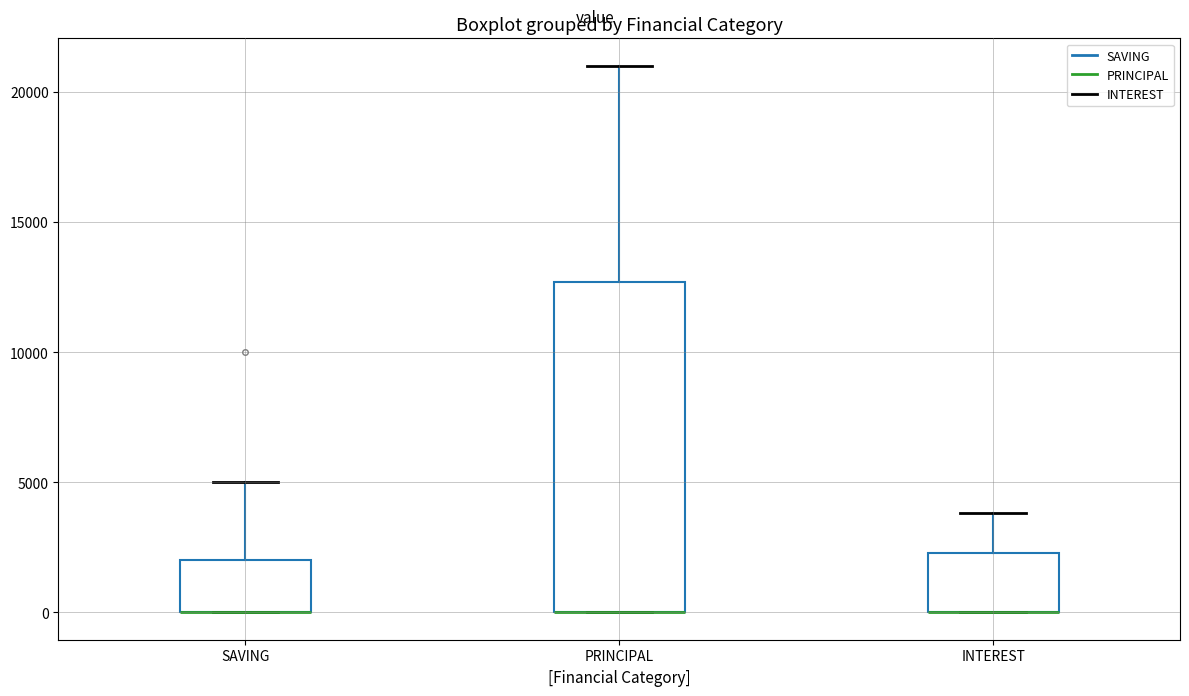

Where is the lower edge of the box for SAVING on the y-axis? The values are not printed on the chart, so give them approximately, as read against the axis.

0